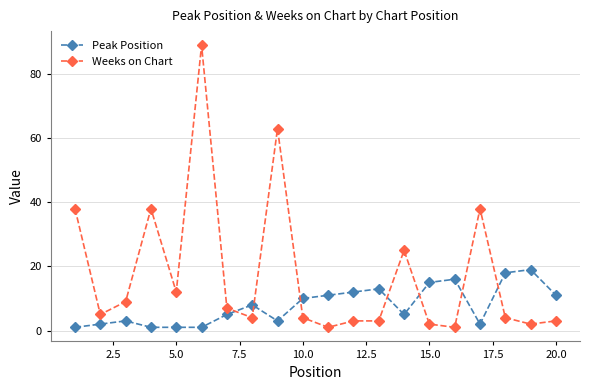

What is the value of the Weeks on Chart point at the 6th from the left?

89